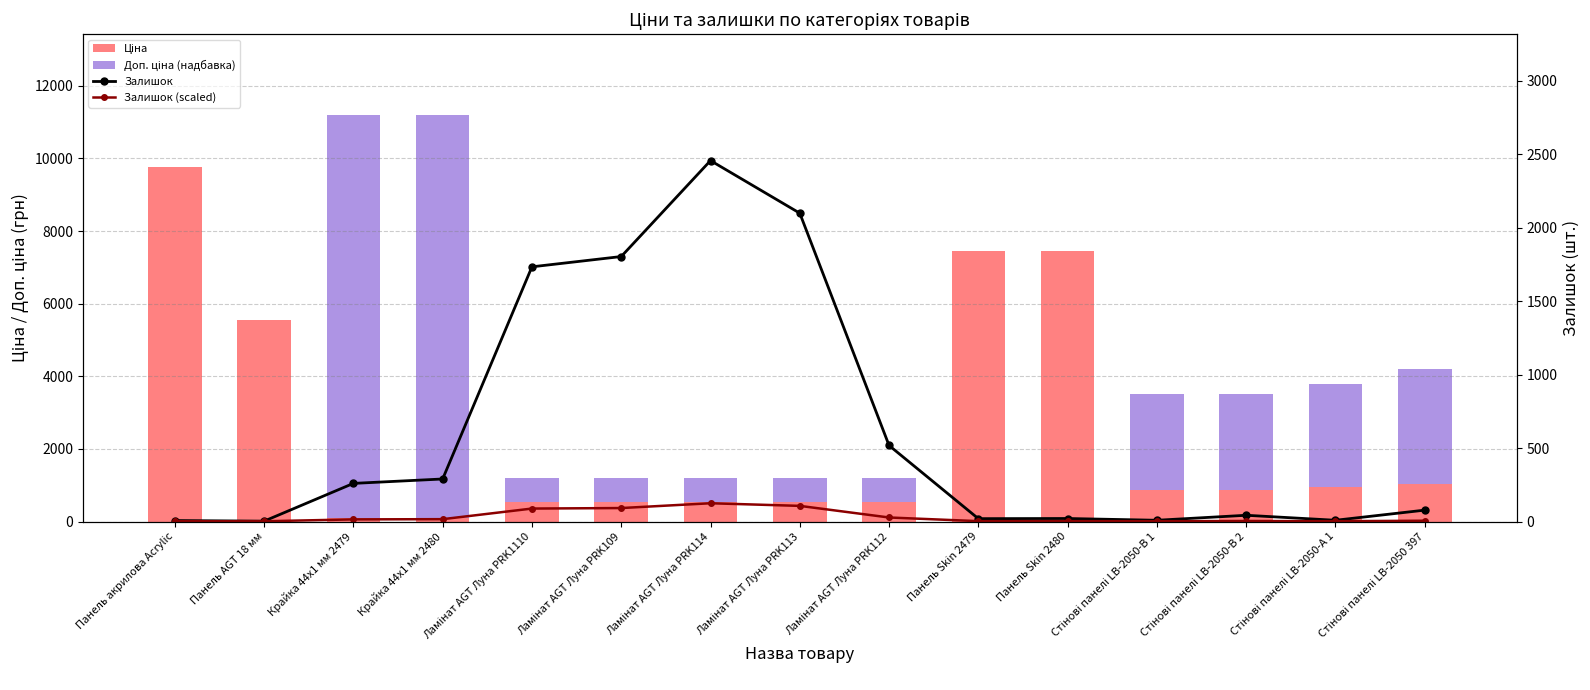

List the series in order of their peak value, lowest first.

Залишок (scaled), Залишок, Ціна, Доп. ціна (надбавка)